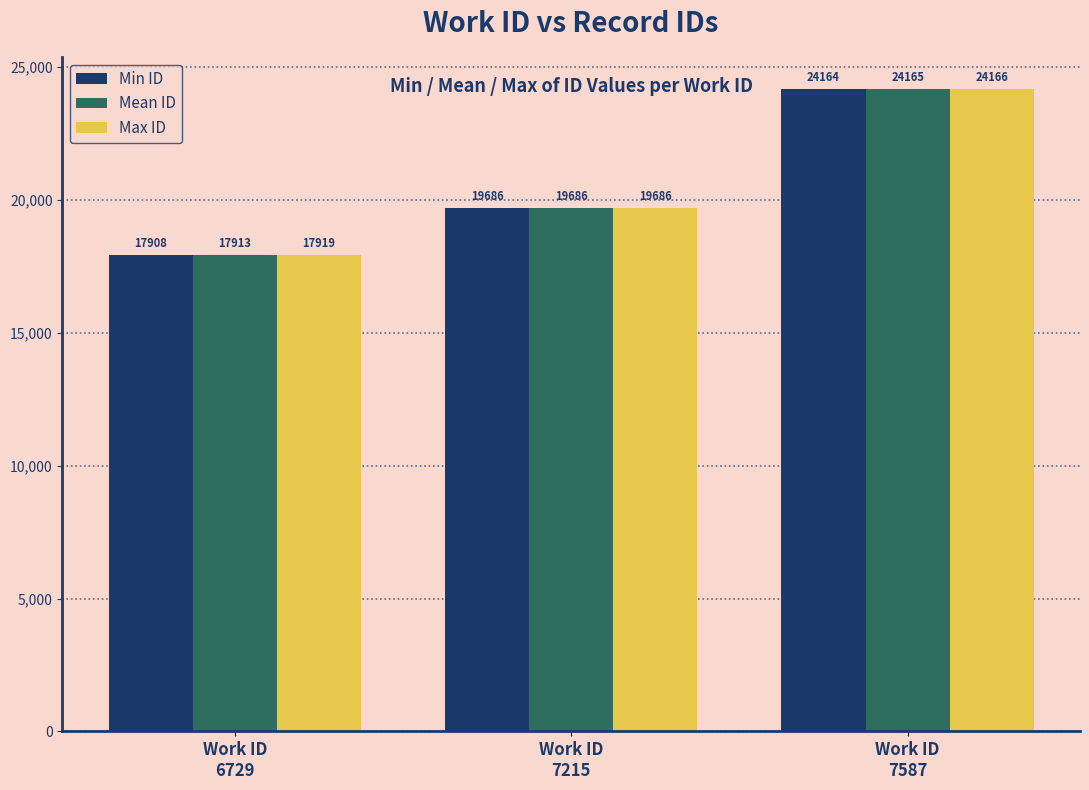

What is the greatest value displayed?

24166.0